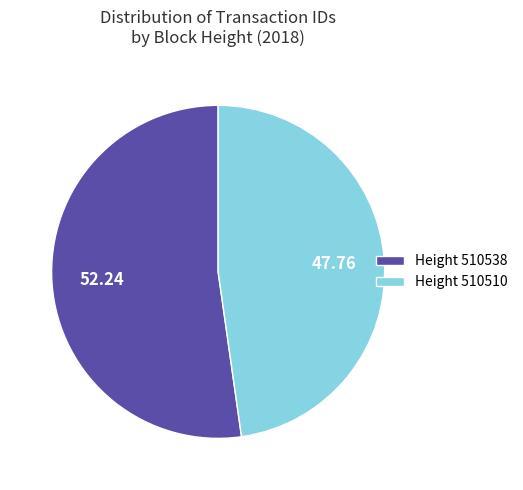

How many slices are in this pie chart?

2